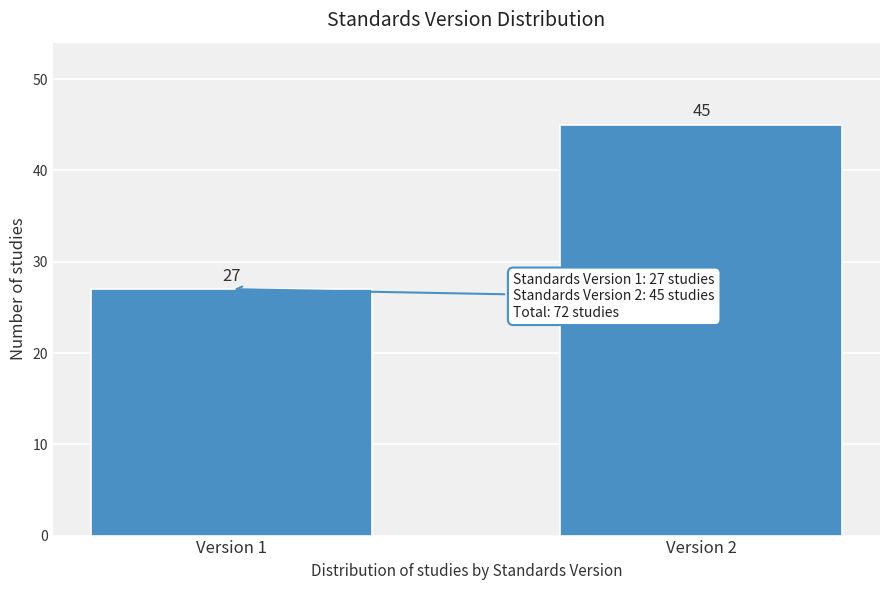

Reading right to left, transcribe all the data shown in this chart.

Version 2=45	Version 1=27